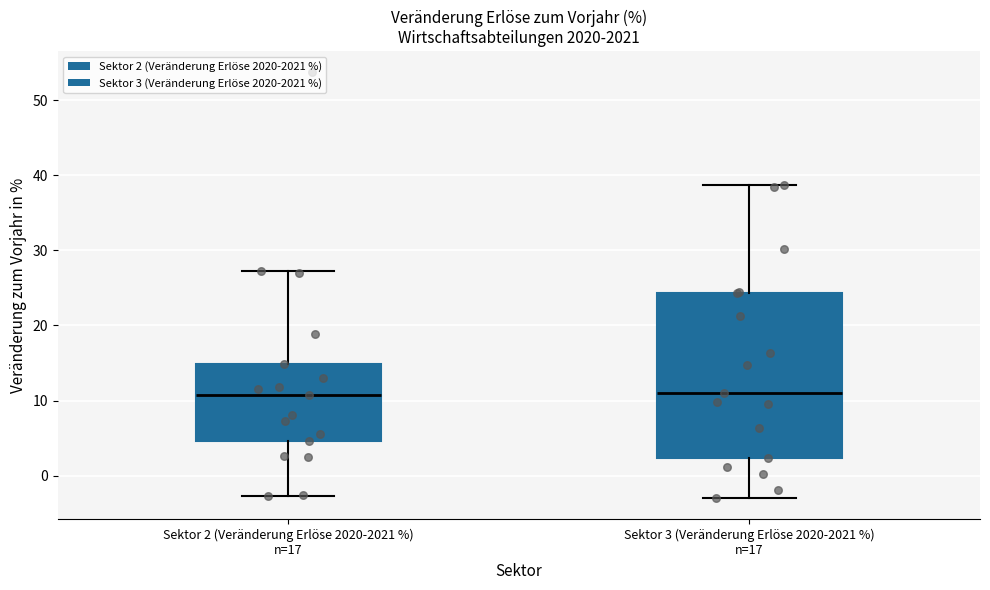

Where is the lower edge of the box for Sektor 3 (Veränderung Erlöse 2020-2021 %) n=17 on the y-axis? The values are not printed on the chart, so give them approximately, as read against the axis.

2